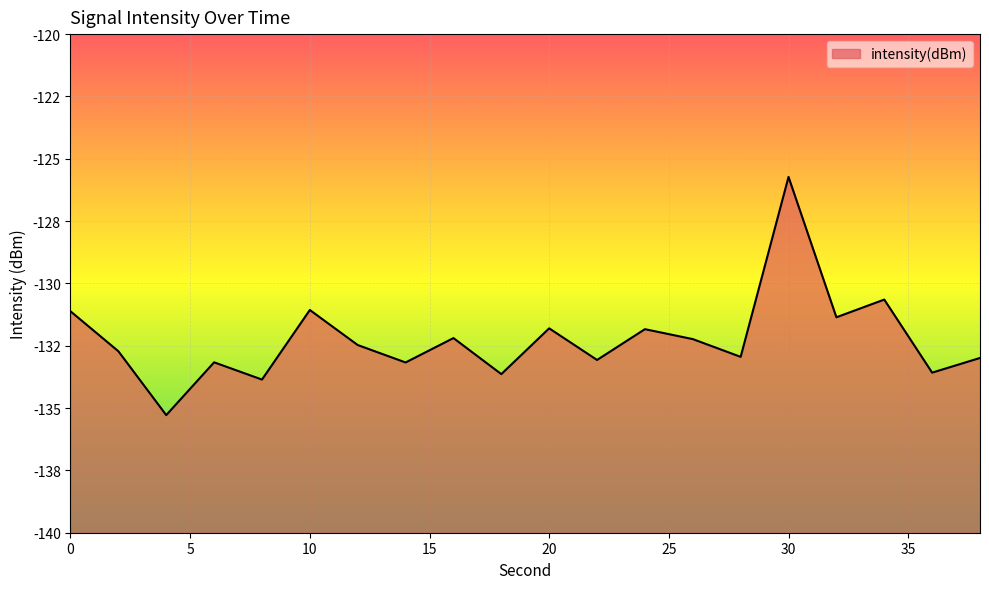

How many values exceed -132?

7